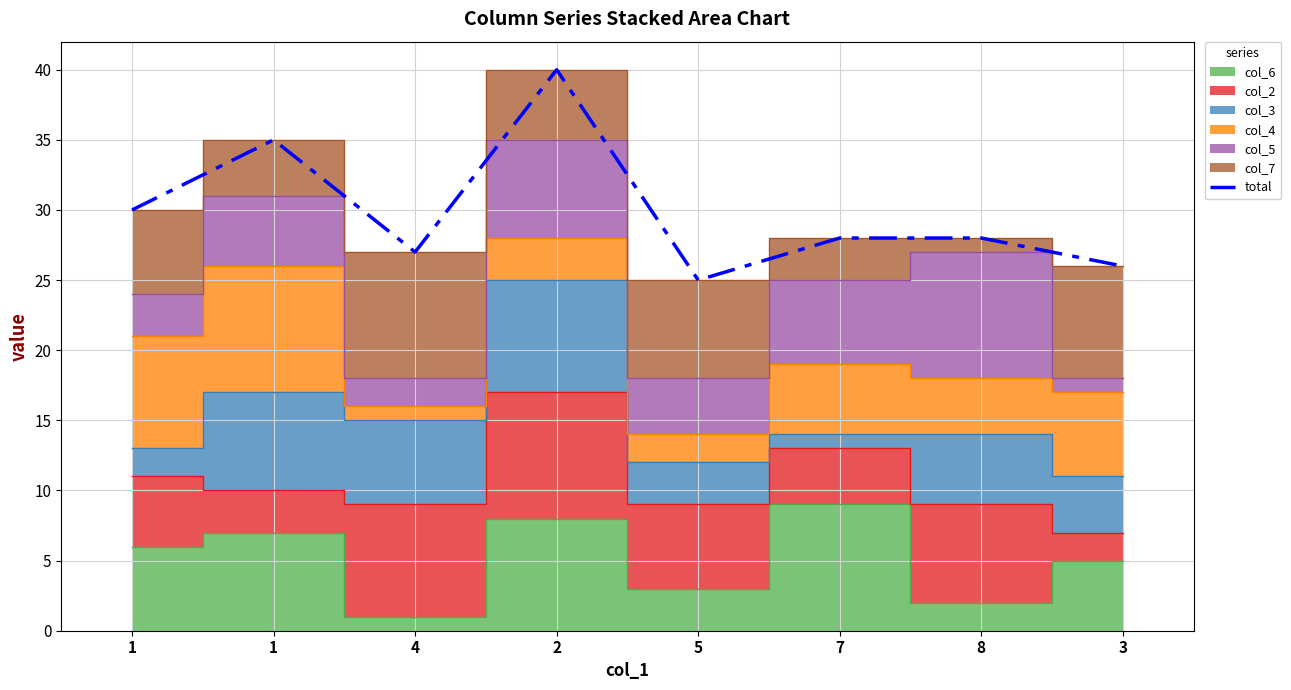

True or false: the data shows 16 at 3.

False